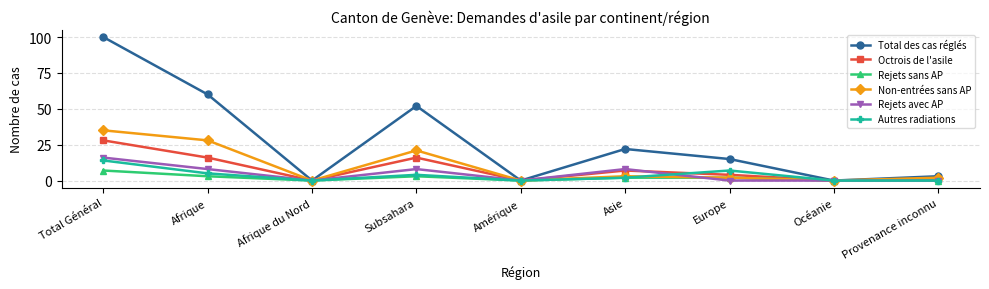

What is the label of the 6th point from the left?

Asie